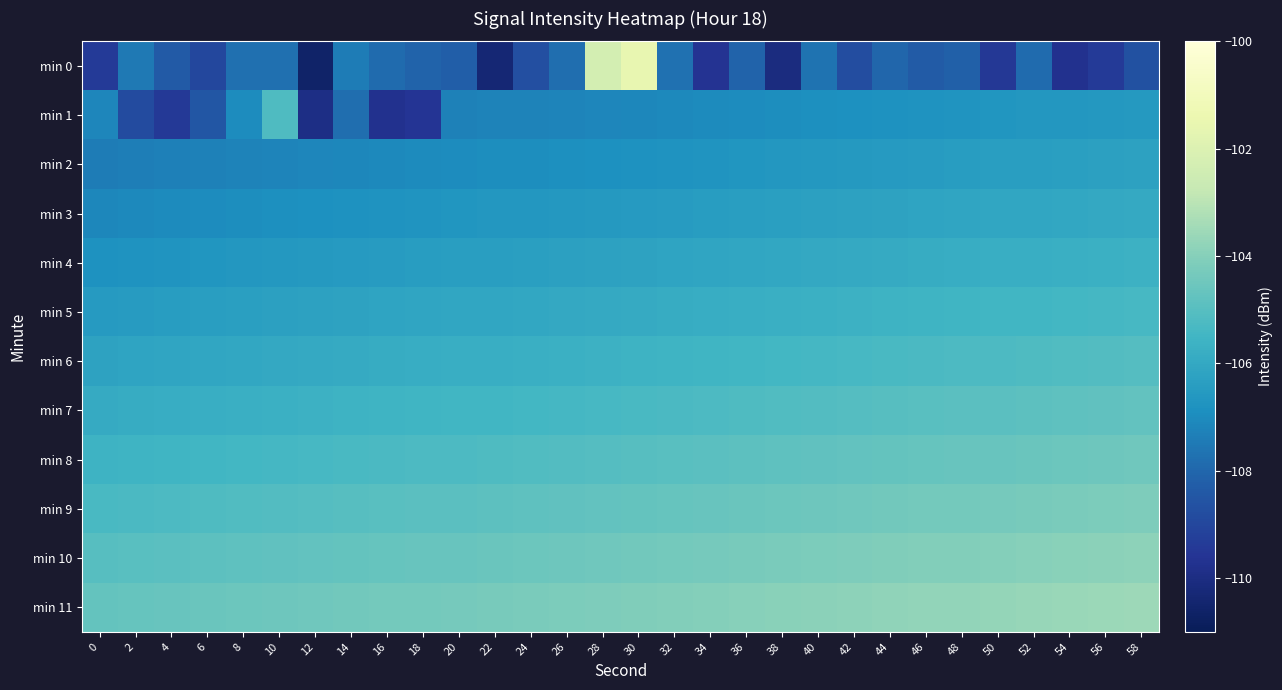

Reading left to right, what are all the values shown in this chart?

min 0: 0=-109.4	2=-107.5	4=-108.4	6=-109.0	8=-107.7	10=-107.8	12=-110.6	14=-107.4	16=-107.9	18=-108.1	20=-108.2	22=-110.3	24=-108.7	26=-107.8	28=-102.3	30=-101.6	32=-107.7	34=-109.6	36=-108.1	38=-110.1	40=-107.7	42=-108.8	44=-108.0	46=-108.3	48=-108.2	50=-109.5	52=-107.9	54=-109.7	56=-109.4	58=-108.6
min 1: 0=-107.1	2=-108.8	4=-109.4	6=-108.5	8=-107.0	10=-105.2	12=-110.0	14=-107.8	16=-109.7	18=-109.6	20=-107.3	22=-107.3	24=-107.2	26=-107.2	28=-107.1	30=-107.1	32=-107.1	34=-107.0	36=-107.0	38=-106.9	40=-106.9	42=-106.9	44=-106.8	46=-106.8	48=-106.7	50=-106.7	52=-106.7	54=-106.6	56=-106.6	58=-106.5
min 2: 0=-107.4	2=-107.4	4=-107.3	6=-107.3	8=-107.2	10=-107.2	12=-107.2	14=-107.1	16=-107.1	18=-107.0	20=-107.0	22=-107.0	24=-106.9	26=-106.9	28=-106.8	30=-106.8	32=-106.8	34=-106.7	36=-106.7	38=-106.6	40=-106.6	42=-106.6	44=-106.5	46=-106.5	48=-106.4	50=-106.4	52=-106.4	54=-106.3	56=-106.3	58=-106.2
min 3: 0=-107.1	2=-107.1	4=-107.0	6=-107.0	8=-106.9	10=-106.9	12=-106.9	14=-106.8	16=-106.8	18=-106.7	20=-106.7	22=-106.7	24=-106.6	26=-106.6	28=-106.5	30=-106.5	32=-106.5	34=-106.4	36=-106.4	38=-106.3	40=-106.3	42=-106.3	44=-106.2	46=-106.2	48=-106.1	50=-106.1	52=-106.1	54=-106.0	56=-106.0	58=-105.9
min 4: 0=-106.8	2=-106.8	4=-106.7	6=-106.7	8=-106.6	10=-106.6	12=-106.6	14=-106.5	16=-106.5	18=-106.4	20=-106.4	22=-106.4	24=-106.3	26=-106.3	28=-106.2	30=-106.2	32=-106.2	34=-106.1	36=-106.1	38=-106.0	40=-106.0	42=-106.0	44=-105.9	46=-105.9	48=-105.8	50=-105.8	52=-105.8	54=-105.7	56=-105.7	58=-105.6
min 5: 0=-106.5	2=-106.5	4=-106.4	6=-106.4	8=-106.3	10=-106.3	12=-106.3	14=-106.2	16=-106.2	18=-106.1	20=-106.1	22=-106.1	24=-106.0	26=-106.0	28=-105.9	30=-105.9	32=-105.9	34=-105.8	36=-105.8	38=-105.7	40=-105.7	42=-105.7	44=-105.6	46=-105.6	48=-105.5	50=-105.5	52=-105.5	54=-105.4	56=-105.4	58=-105.3
min 6: 0=-106.2	2=-106.2	4=-106.1	6=-106.1	8=-106.0	10=-106.0	12=-106.0	14=-105.9	16=-105.9	18=-105.8	20=-105.8	22=-105.8	24=-105.7	26=-105.7	28=-105.6	30=-105.6	32=-105.6	34=-105.5	36=-105.5	38=-105.4	40=-105.4	42=-105.4	44=-105.3	46=-105.3	48=-105.2	50=-105.2	52=-105.2	54=-105.1	56=-105.1	58=-105.0
min 7: 0=-105.9	2=-105.9	4=-105.8	6=-105.8	8=-105.7	10=-105.7	12=-105.7	14=-105.6	16=-105.6	18=-105.5	20=-105.5	22=-105.5	24=-105.4	26=-105.4	28=-105.3	30=-105.3	32=-105.3	34=-105.2	36=-105.2	38=-105.1	40=-105.1	42=-105.1	44=-105.0	46=-105.0	48=-104.9	50=-104.9	52=-104.9	54=-104.8	56=-104.8	58=-104.7
min 8: 0=-105.6	2=-105.6	4=-105.5	6=-105.5	8=-105.4	10=-105.4	12=-105.4	14=-105.3	16=-105.3	18=-105.2	20=-105.2	22=-105.2	24=-105.1	26=-105.1	28=-105.0	30=-105.0	32=-105.0	34=-104.9	36=-104.9	38=-104.8	40=-104.8	42=-104.8	44=-104.7	46=-104.7	48=-104.6	50=-104.6	52=-104.6	54=-104.5	56=-104.5	58=-104.4
min 9: 0=-105.3	2=-105.3	4=-105.2	6=-105.2	8=-105.1	10=-105.1	12=-105.1	14=-105.0	16=-105.0	18=-104.9	20=-104.9	22=-104.9	24=-104.8	26=-104.8	28=-104.7	30=-104.7	32=-104.7	34=-104.6	36=-104.6	38=-104.5	40=-104.5	42=-104.5	44=-104.4	46=-104.4	48=-104.3	50=-104.3	52=-104.3	54=-104.2	56=-104.2	58=-104.1
min 10: 0=-105.0	2=-105.0	4=-104.9	6=-104.9	8=-104.8	10=-104.8	12=-104.8	14=-104.7	16=-104.7	18=-104.6	20=-104.6	22=-104.6	24=-104.5	26=-104.5	28=-104.4	30=-104.4	32=-104.4	34=-104.3	36=-104.3	38=-104.2	40=-104.2	42=-104.2	44=-104.1	46=-104.1	48=-104.0	50=-104.0	52=-104.0	54=-103.9	56=-103.9	58=-103.8
min 11: 0=-104.7	2=-104.7	4=-104.6	6=-104.6	8=-104.5	10=-104.5	12=-104.5	14=-104.4	16=-104.4	18=-104.3	20=-104.3	22=-104.3	24=-104.2	26=-104.2	28=-104.1	30=-104.1	32=-104.1	34=-104.0	36=-104.0	38=-103.9	40=-103.9	42=-103.9	44=-103.8	46=-103.8	48=-103.7	50=-103.7	52=-103.7	54=-103.6	56=-103.6	58=-103.5